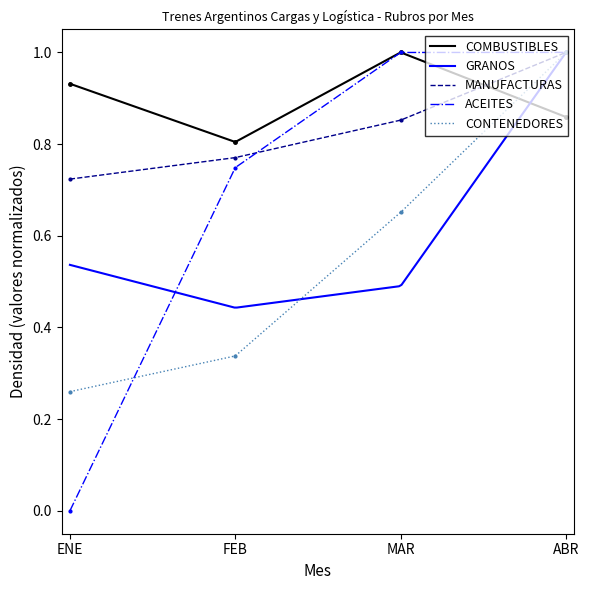

Which series ends up on top after the final intersection of ACEITES and MANUFACTURAS?

ACEITES